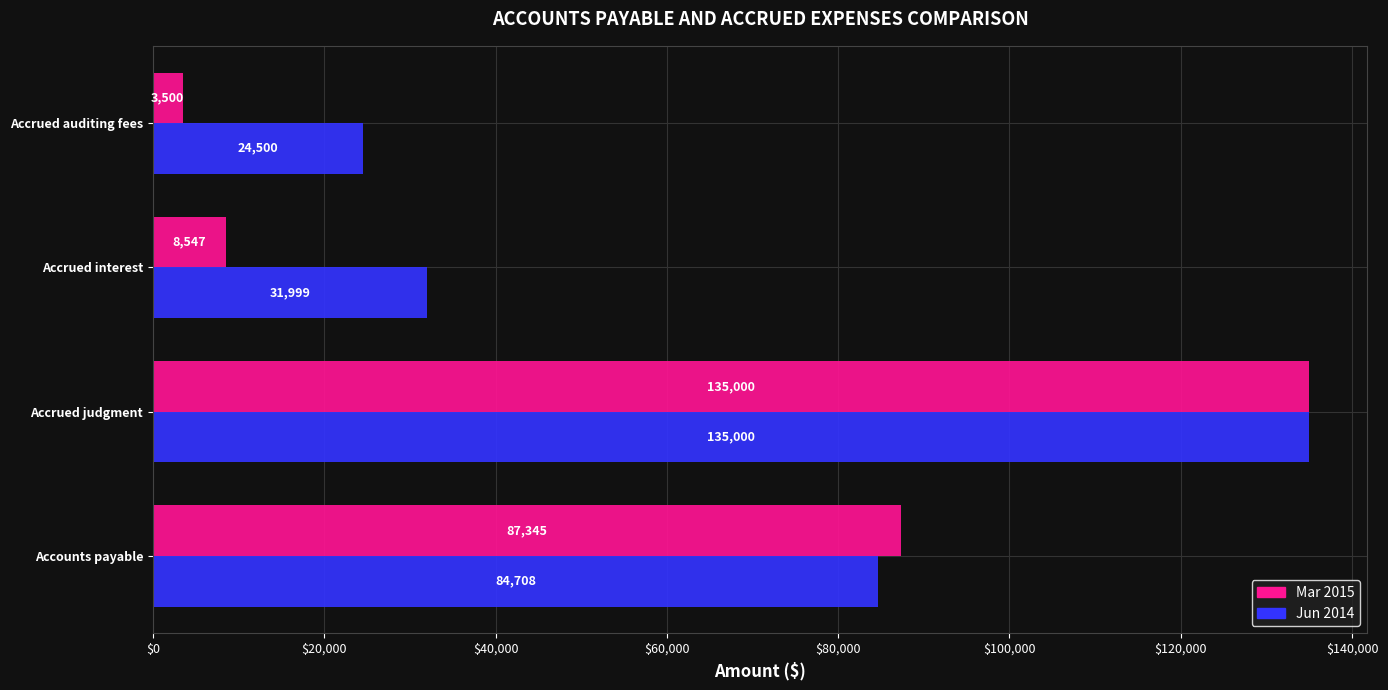

What is the sum of all Jun 2014 values?

276207